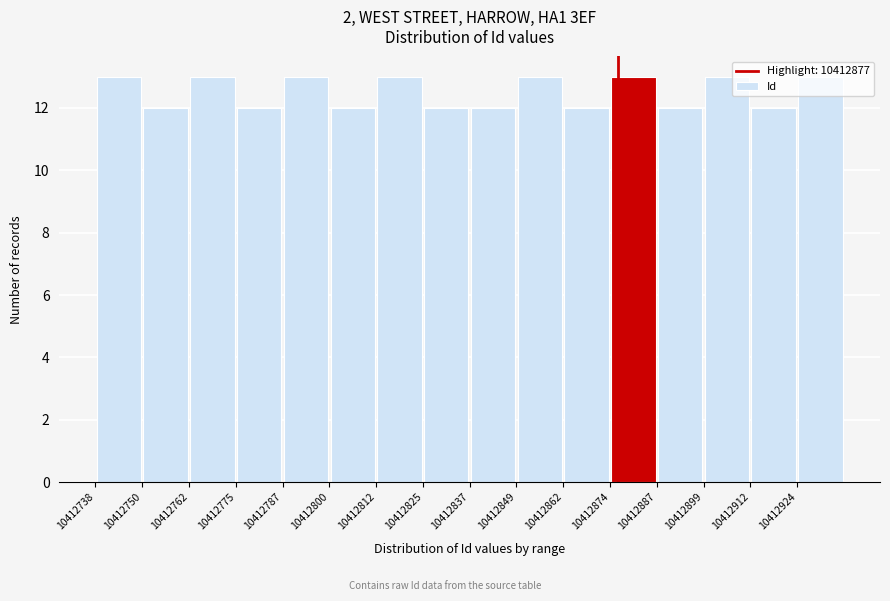

Reading left to right, transcribe this chart: for each bar, give the range it covers on the x-axis and its height. Neither the bar edges nor the heights are printed on the chart, so give them approximately, as read against the axes.

10412738 to 10412750: 13
10412750 to 10412762: 12
10412762 to 10412776: 13
10412776 to 10412788: 12
10412788 to 10412800: 13
10412800 to 10412812: 12
10412812 to 10412826: 13
10412826 to 10412838: 12
10412838 to 10412850: 12
10412850 to 10412862: 13
10412862 to 10412874: 12
10412874 to 10412888: 13
10412888 to 10412900: 12
10412900 to 10412912: 13
10412912 to 10412924: 12
10412924 to 10412938: 13